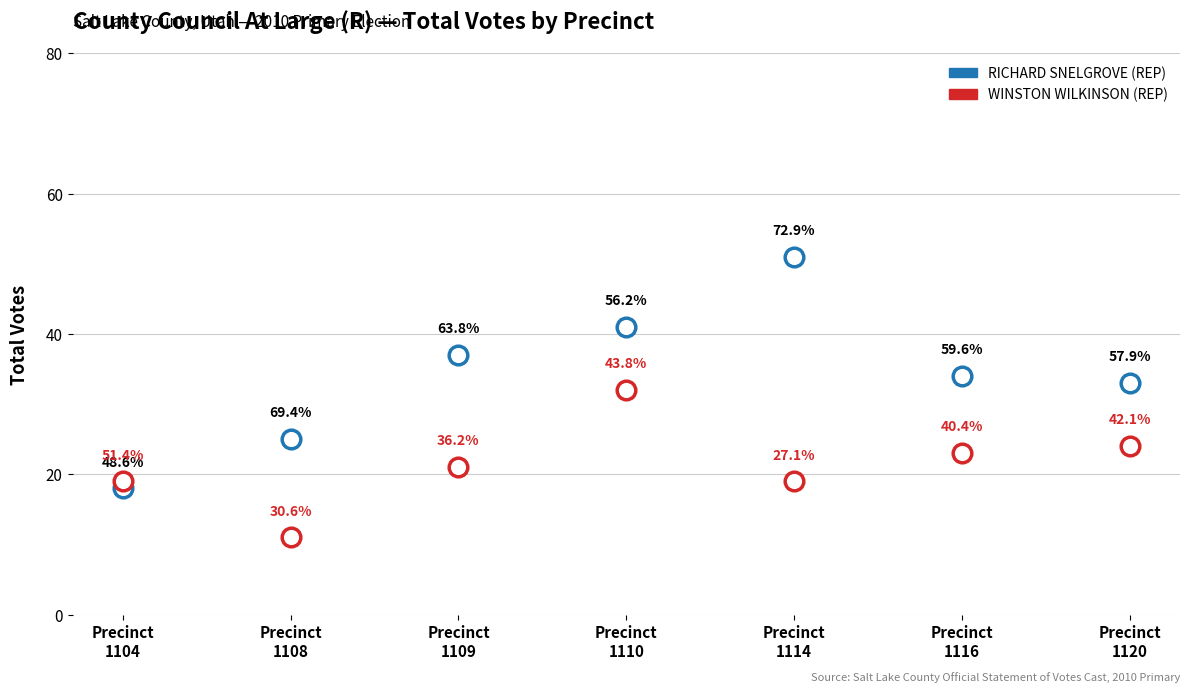

Which series reaches the minimum Y coordinate?

WINSTON WILKINSON (REP)